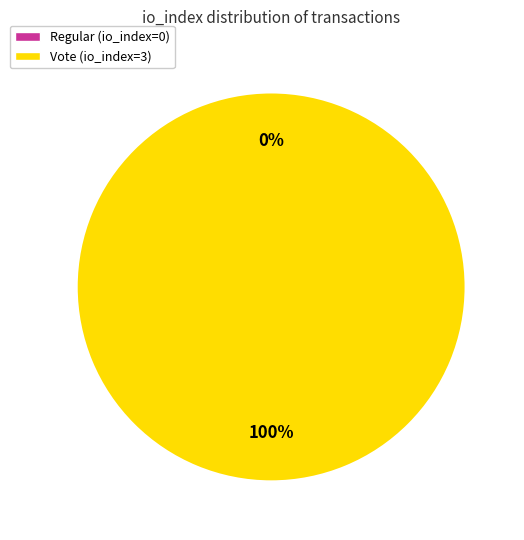

Is it true that Regular (io_index=0) is 1% of the pie?

False